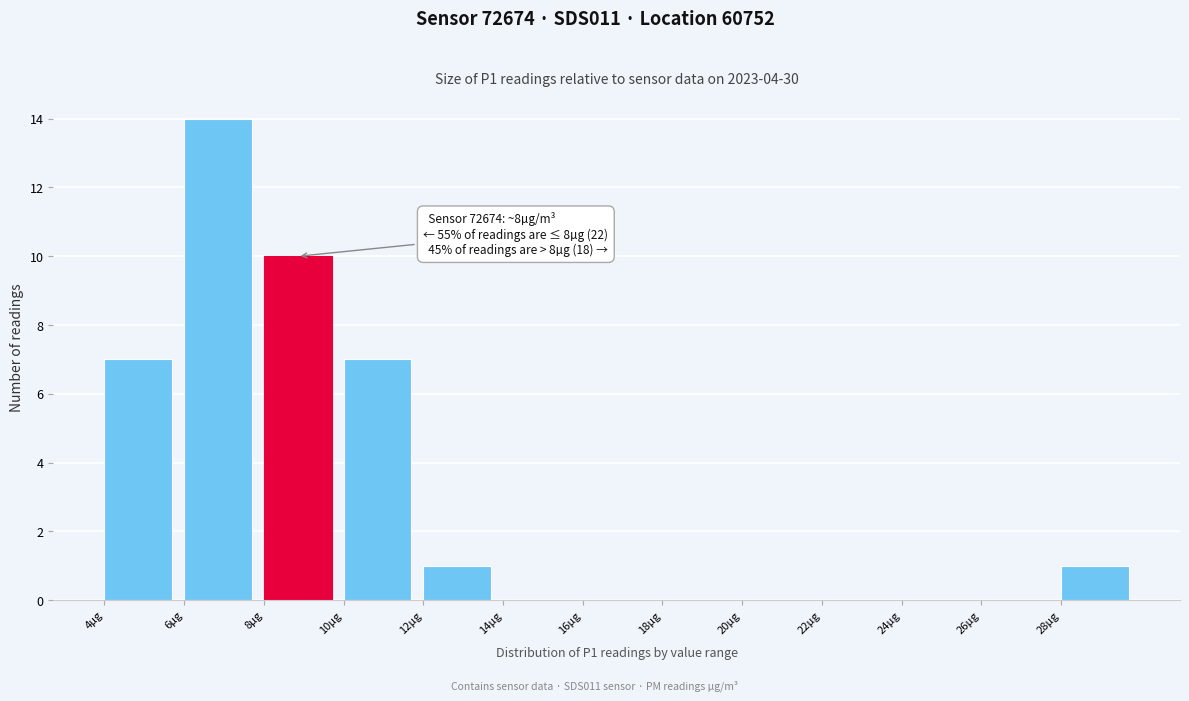

Over which range of the x-axis is the bar tallest?

6 to 8